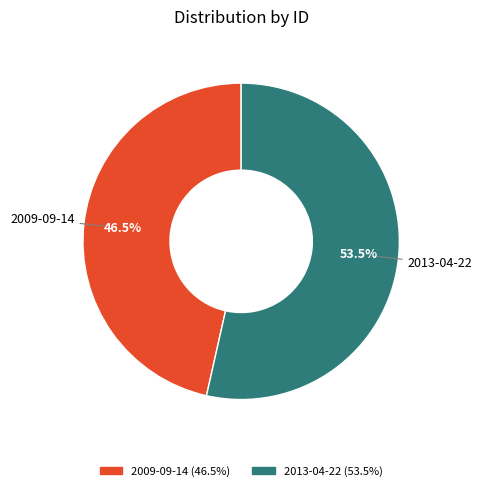

Between 2009-09-14 and 2013-04-22, which is larger?

2013-04-22